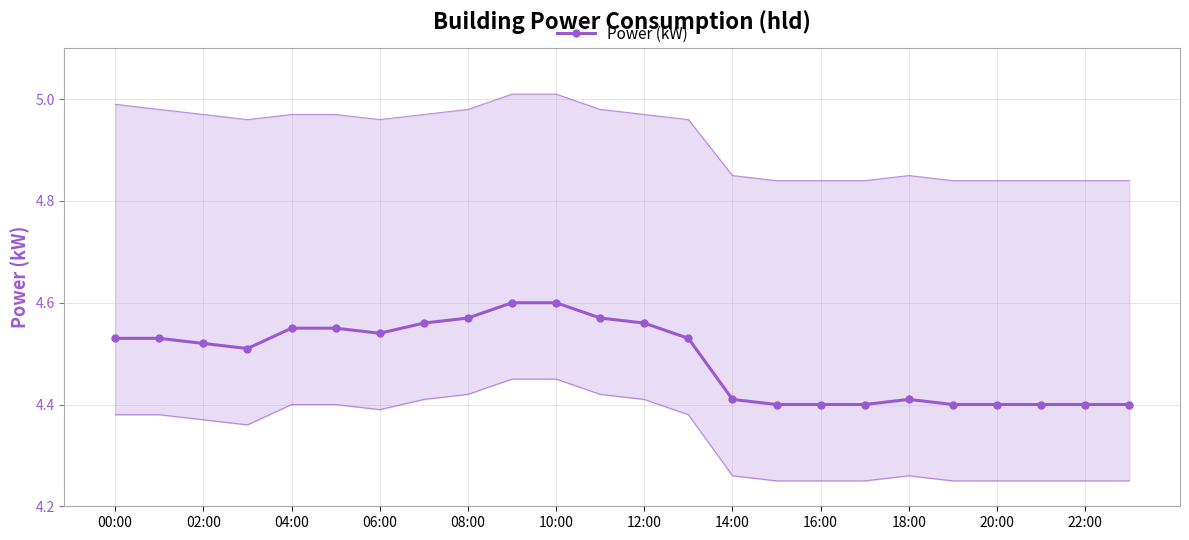

True or false: Power (kW) has more than 0 points higher than both neighbors.

True